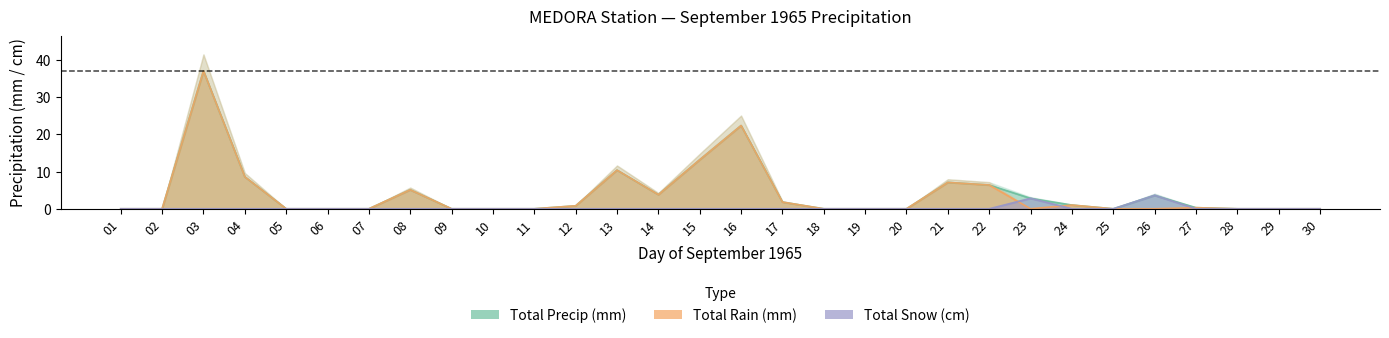

Count the number of categories in the chart.

30